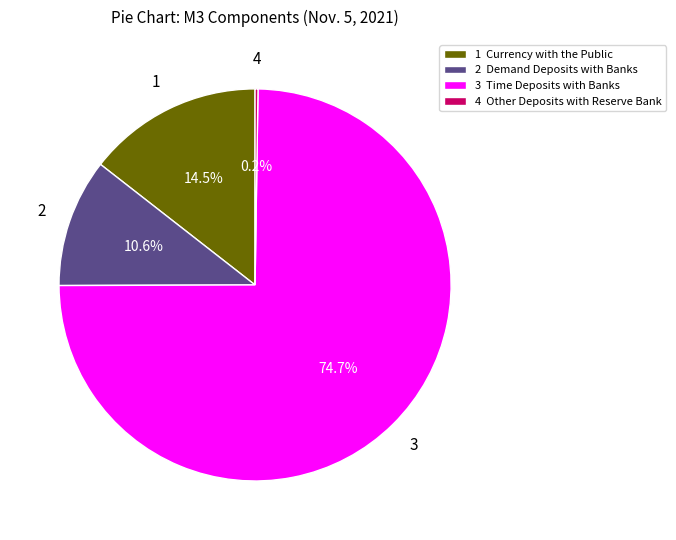

Which slice is the largest?

3 Time Deposits with Banks